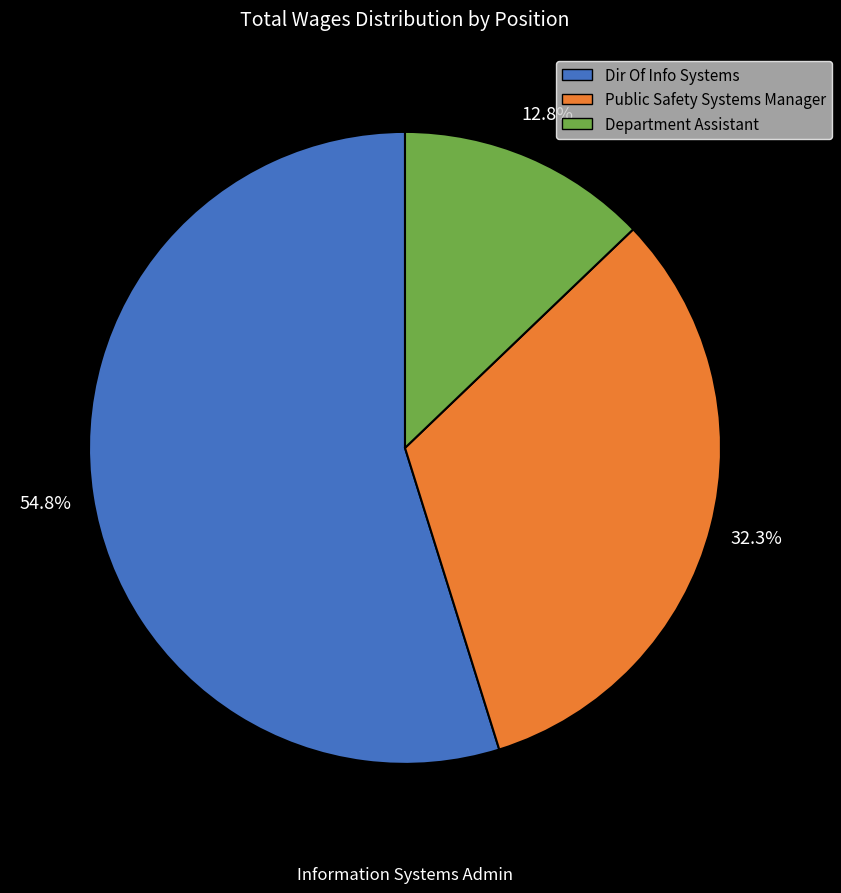

Is the sum of Department Assistant and Dir Of Info Systems greater than half?

Yes